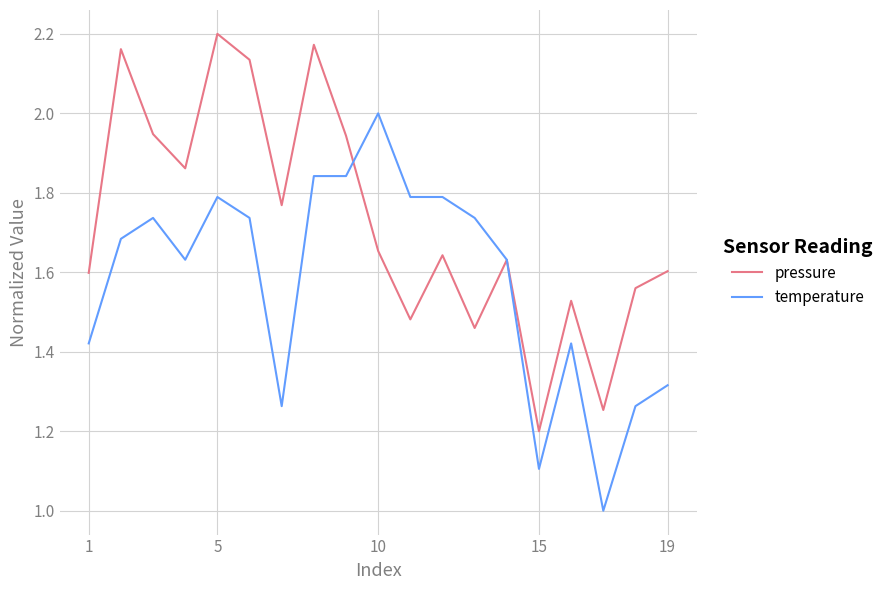

Is this an area chart (filled region under the line)?

No